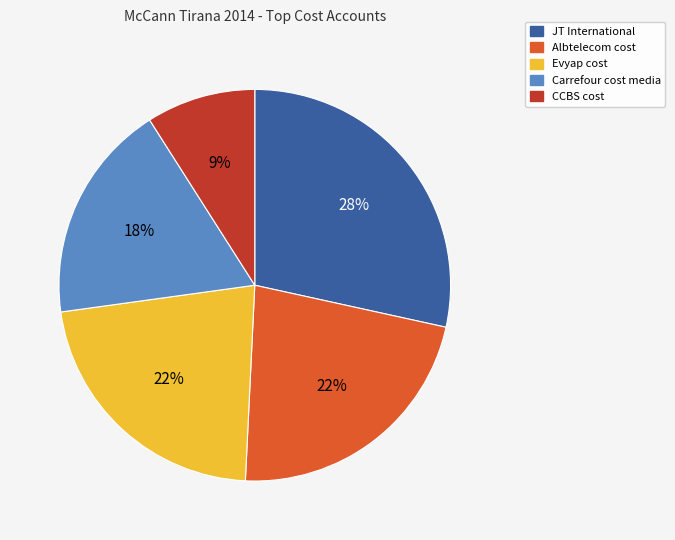

Is JT International the majority of the pie?

No